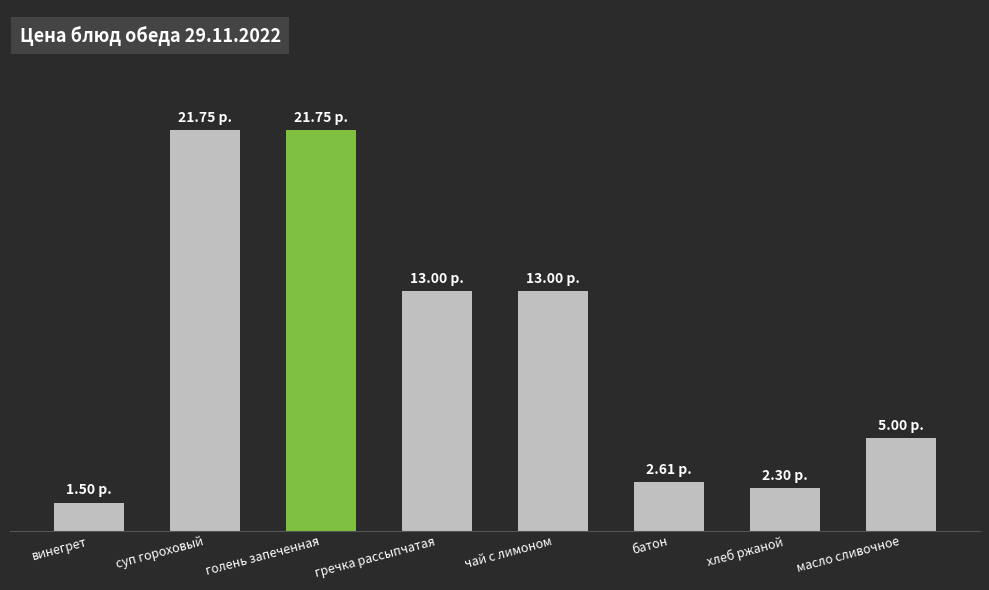

Reading left to right, list all the values displayed in this chart.

винегрет=1.5	суп гороховый=21.8	голень запеченная=21.8	гречка рассыпчатая=13.0	чай с лимоном=13.0	батон=2.6	хлеб ржаной=2.3	масло сливочное=5.0